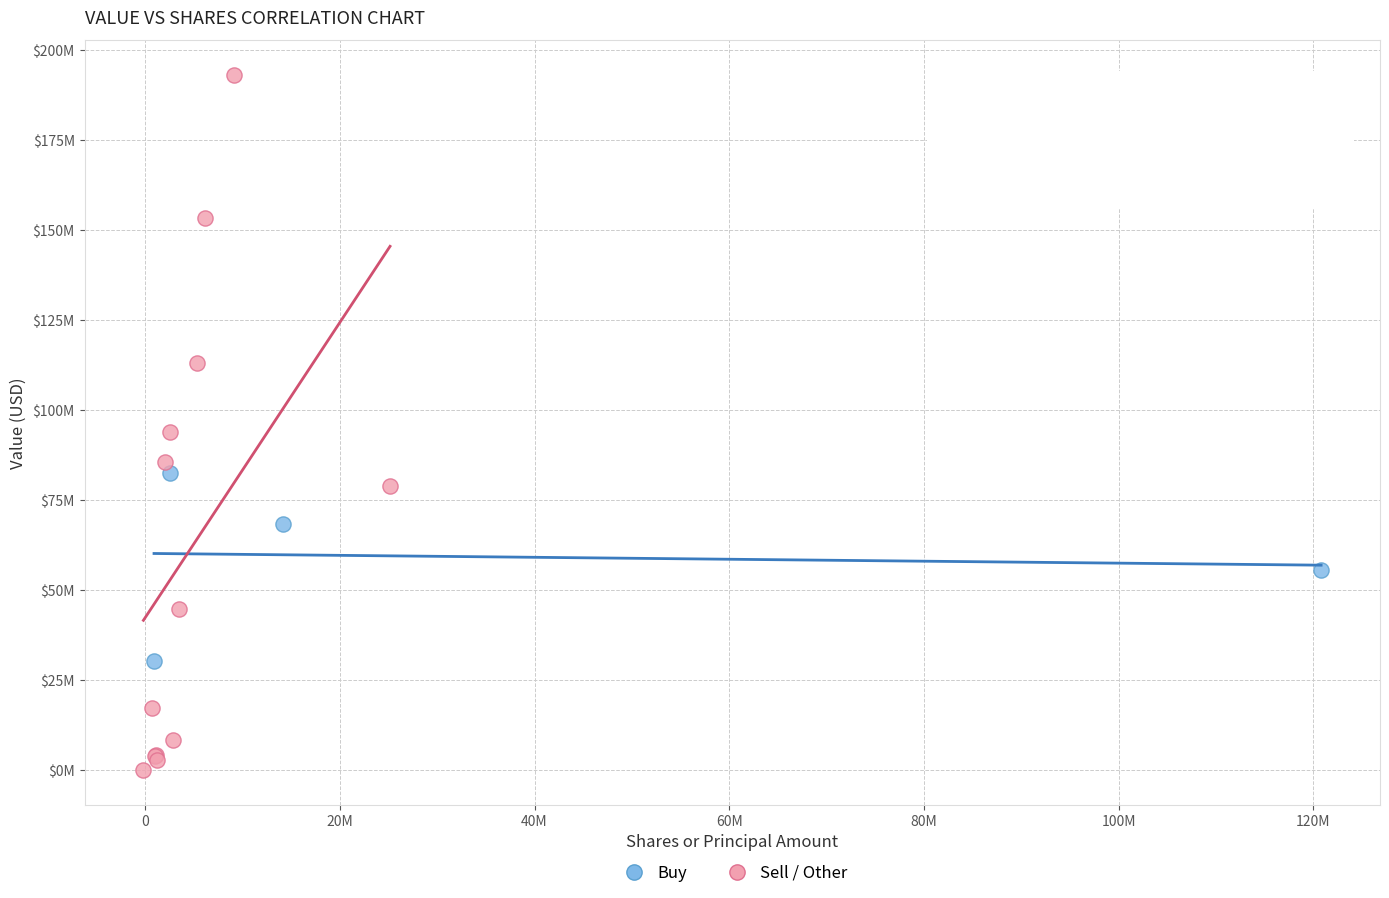

What are all the series names shown in the legend?

Buy, Sell / Other